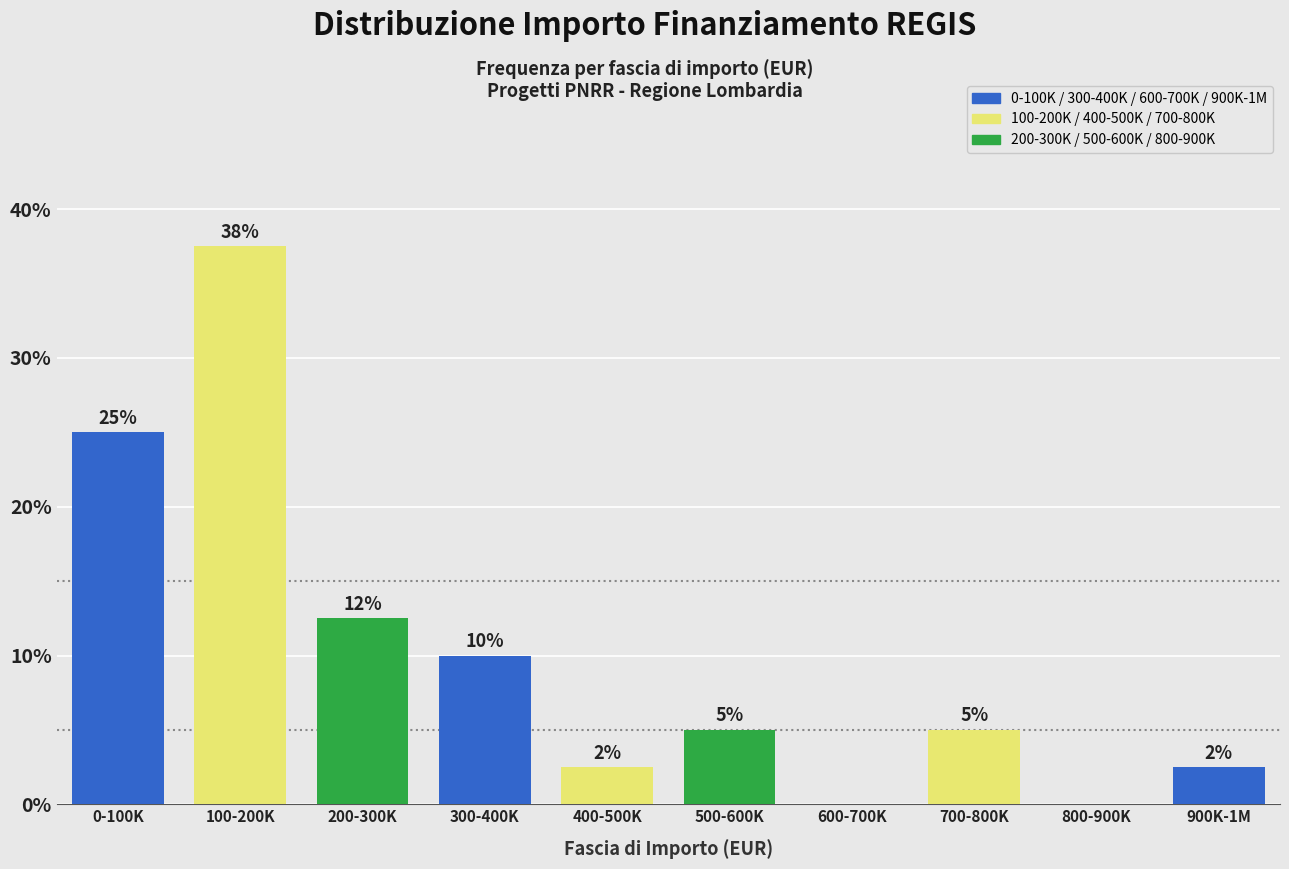

Between 900K-1M and 600-700K, which is larger?

900K-1M